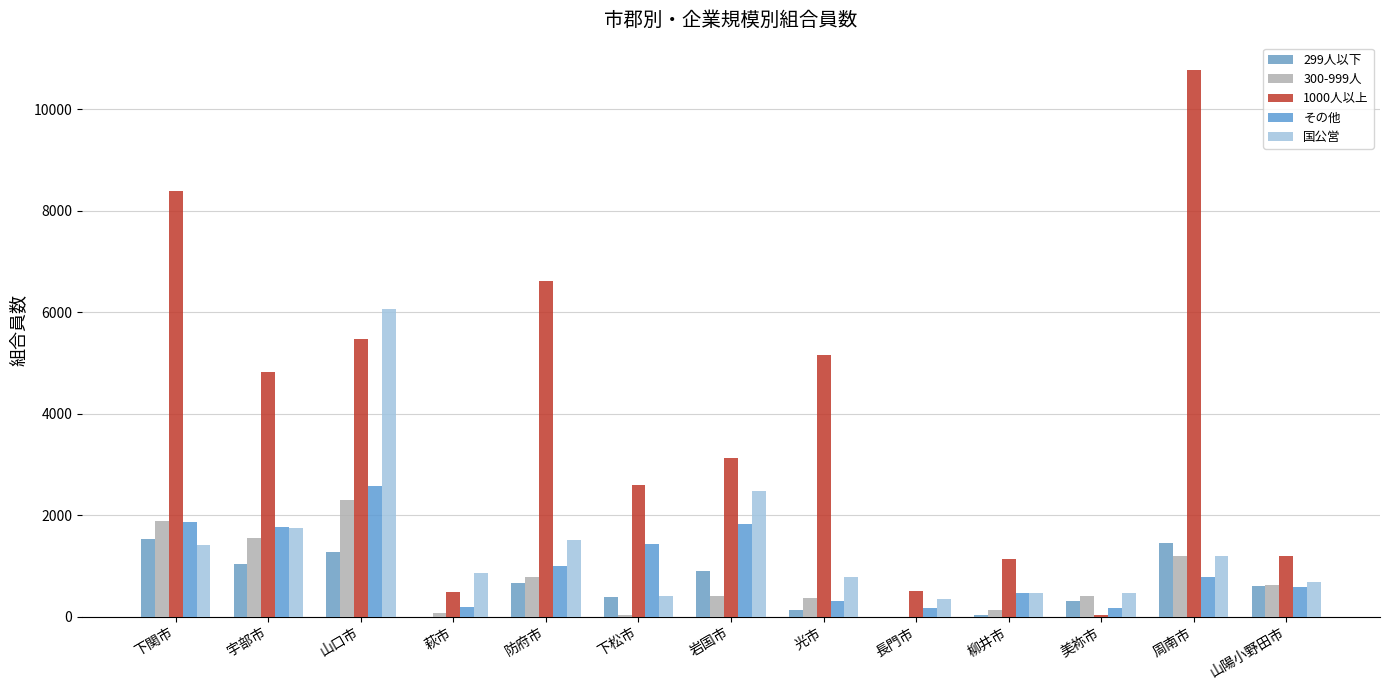

Does the chart contain stacked bars?

No